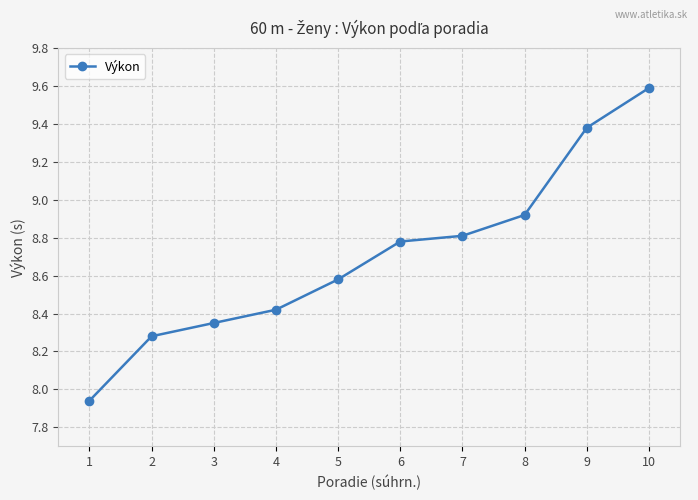

Which has a higher value, 1 or 10?

10